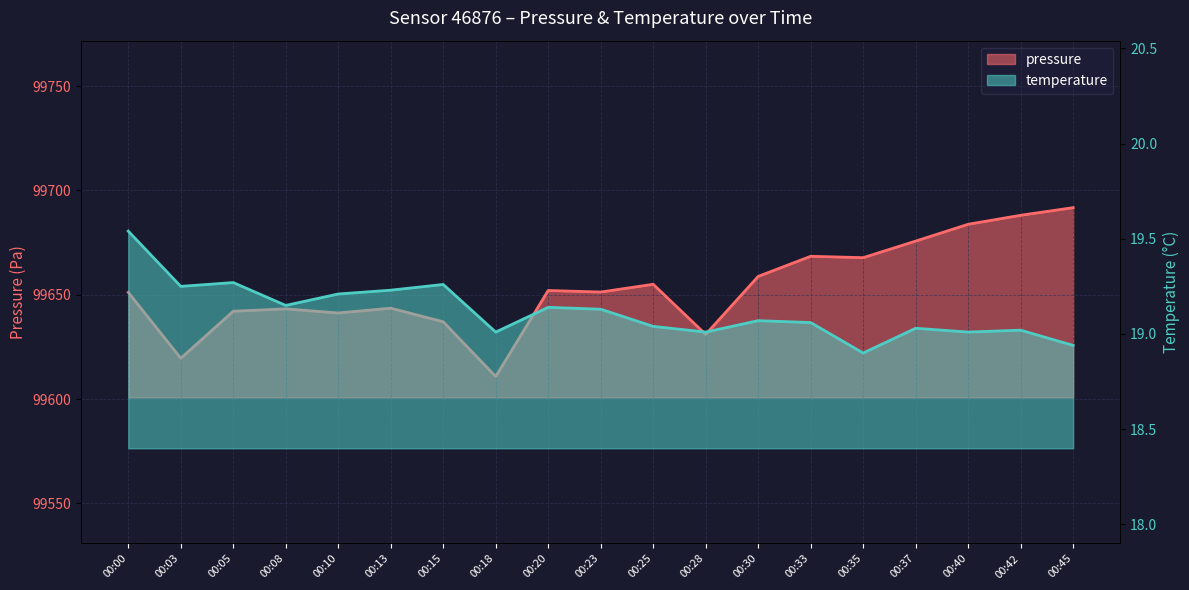

How many data points in pressure are less than 99651?

8